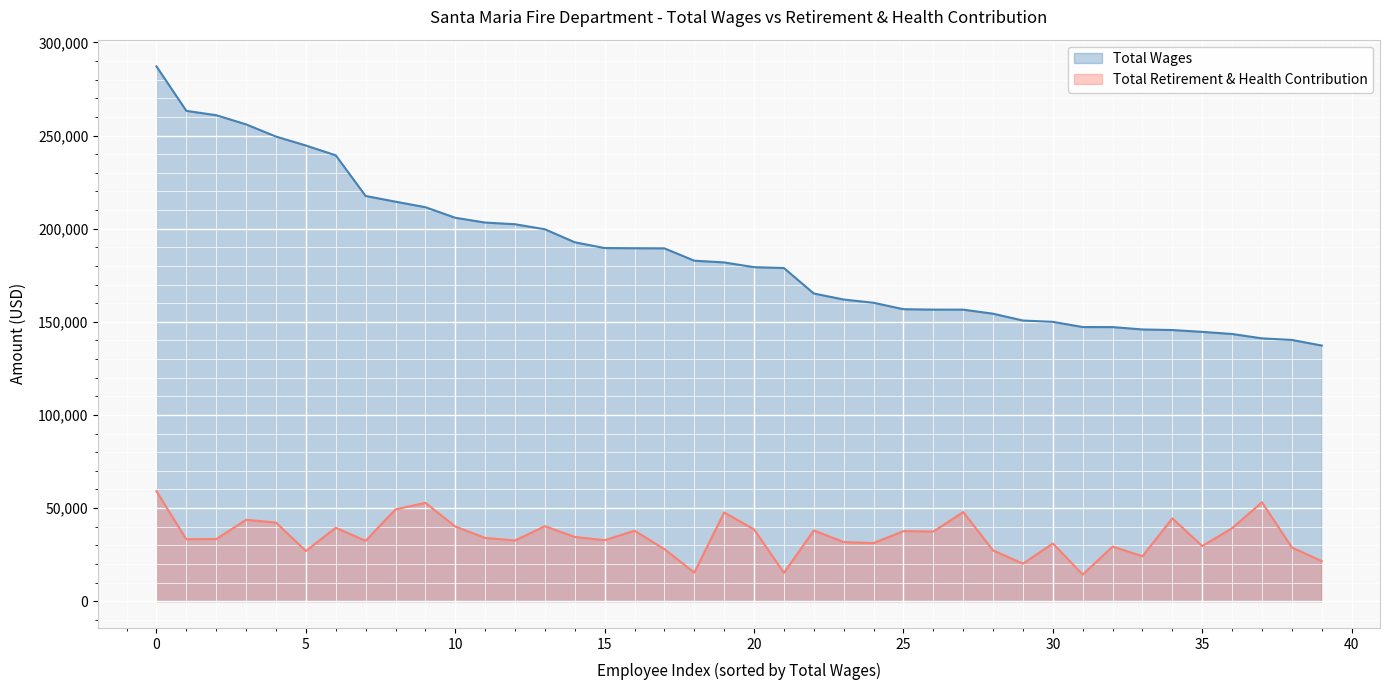

Where does the Total Retirement & Health Contribution series first go above 33964?

0